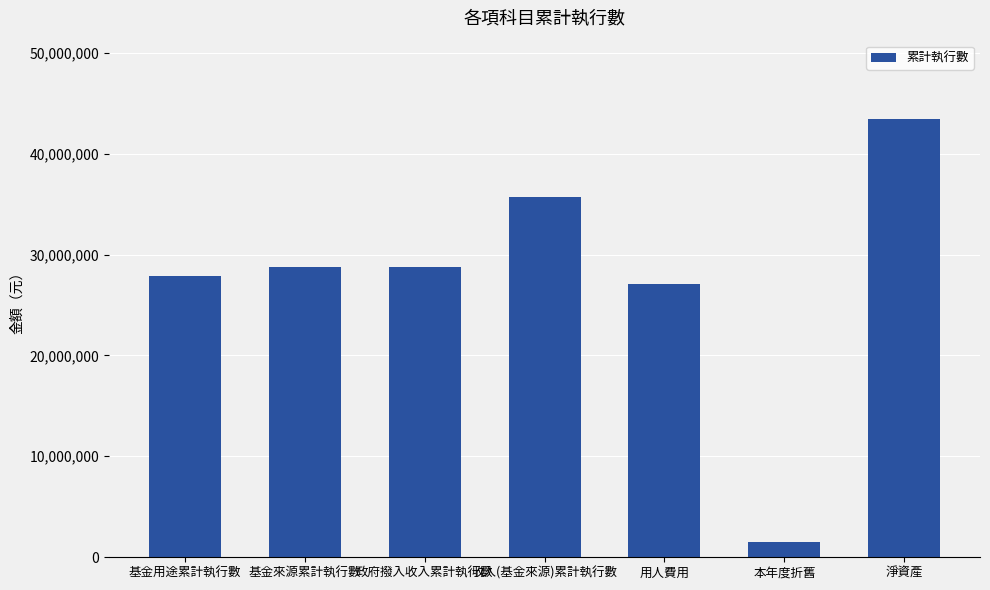

What is the label of the 2nd bar from the right?

本年度折舊